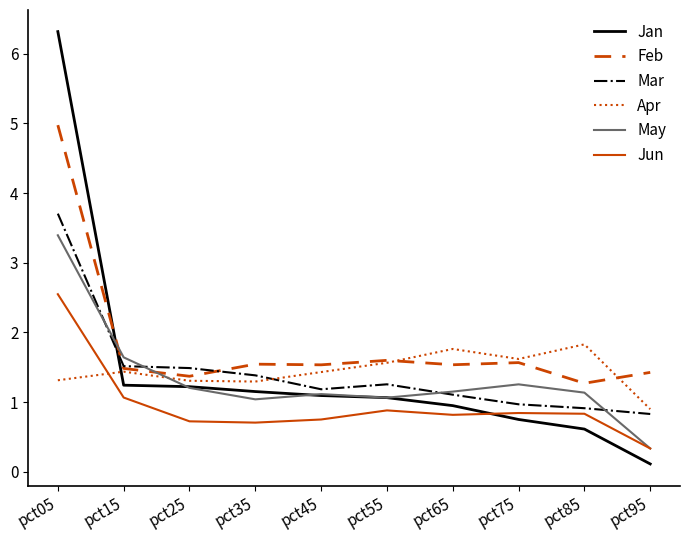

What is the total value across all series at pct15?

8.4